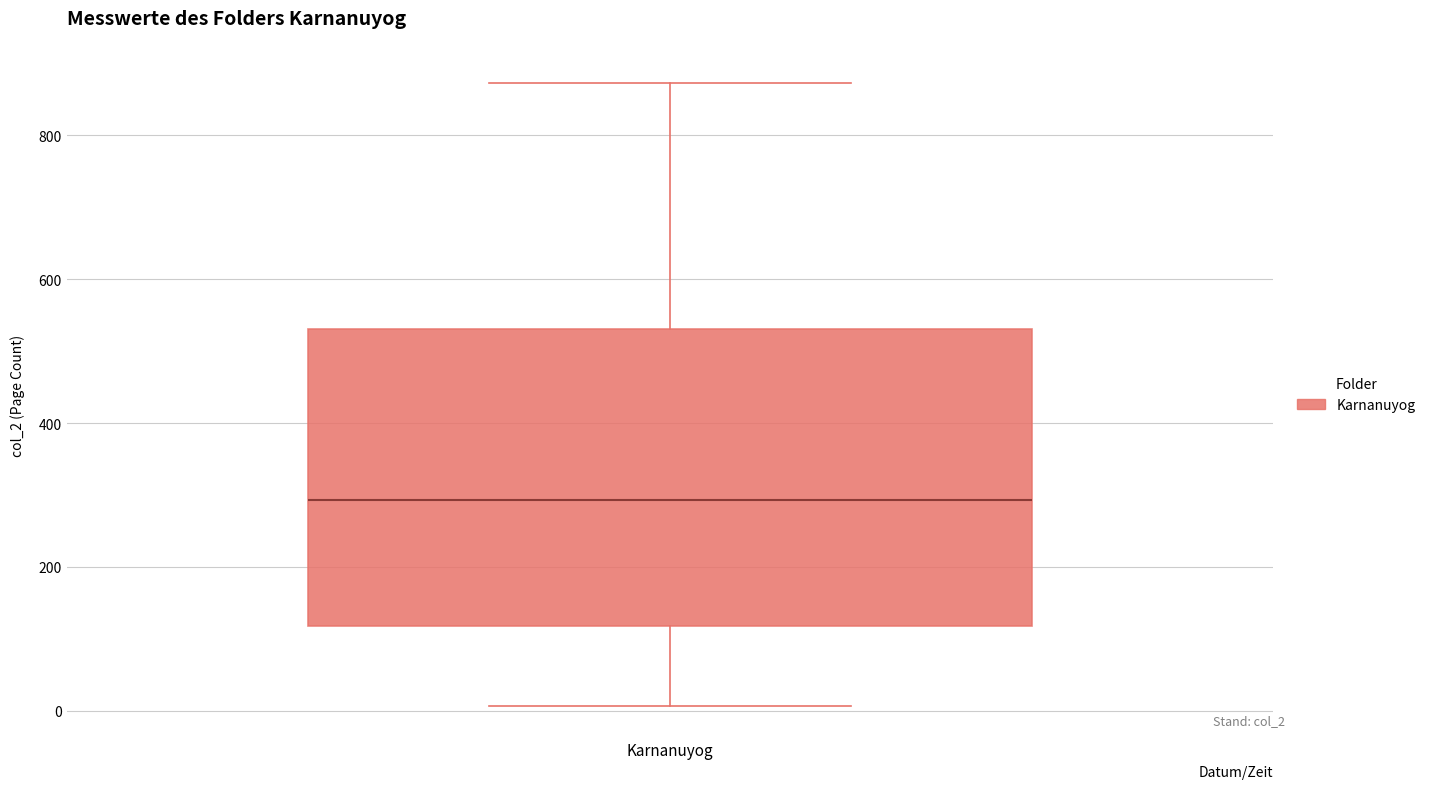

Read this box plot against the y-axis: the position of the median line, the range covered by the box, and the ends of both whiskers. The values are not printed on the chart, so give them approximately, as read against the axis.

median 300, box 120 to 540, whiskers 0 to 880